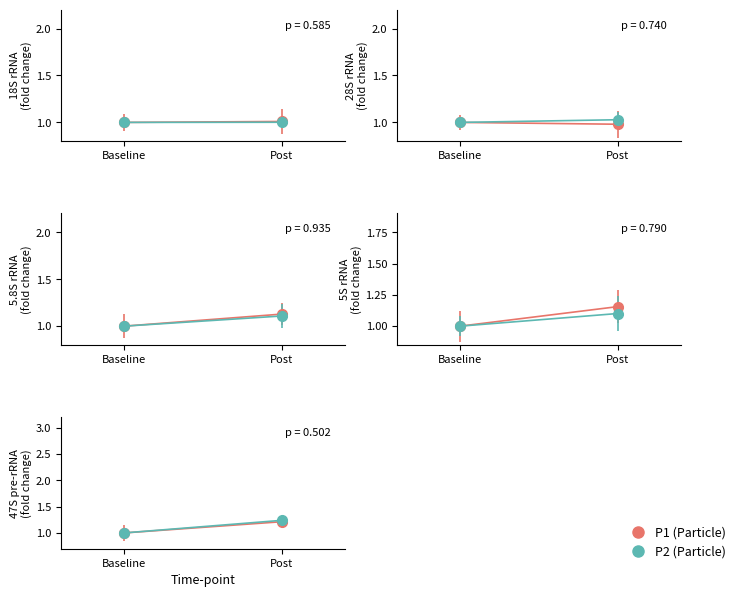

What is the difference between the P2 values at Baseline and Post?

0.2